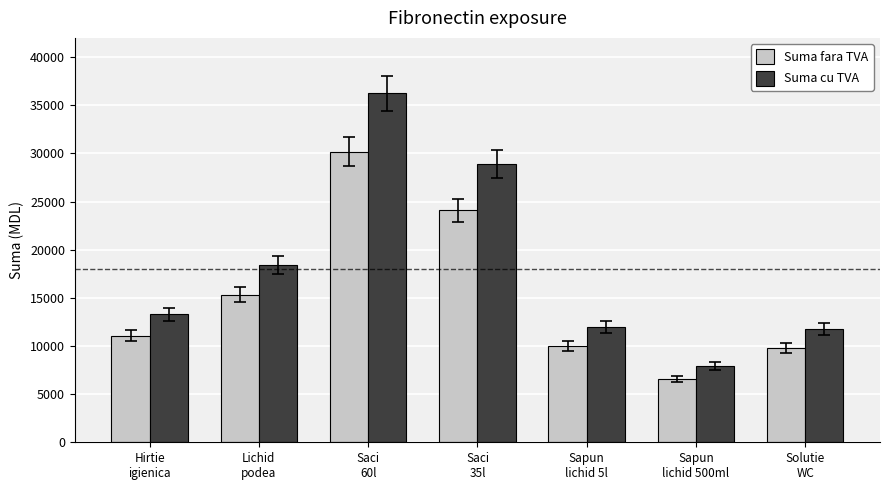

At which label is Suma cu TVA closest to 22074?

Lichid
podea